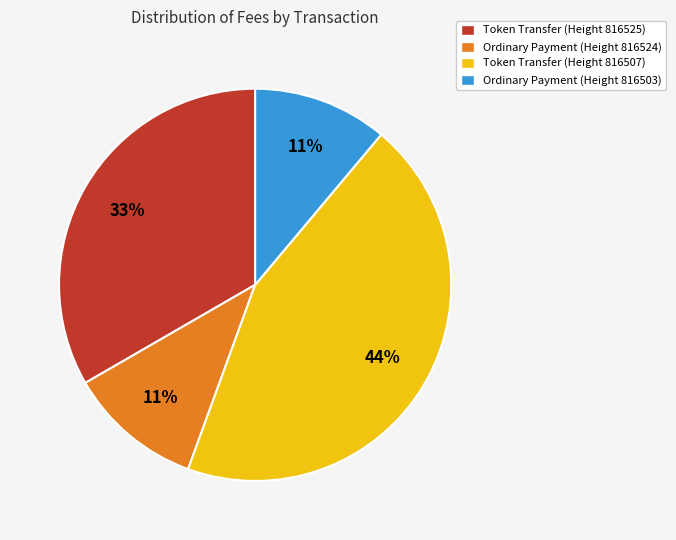

Combined, do Token Transfer (Height 816525) and Ordinary Payment (Height 816503) account for over 50%?

No